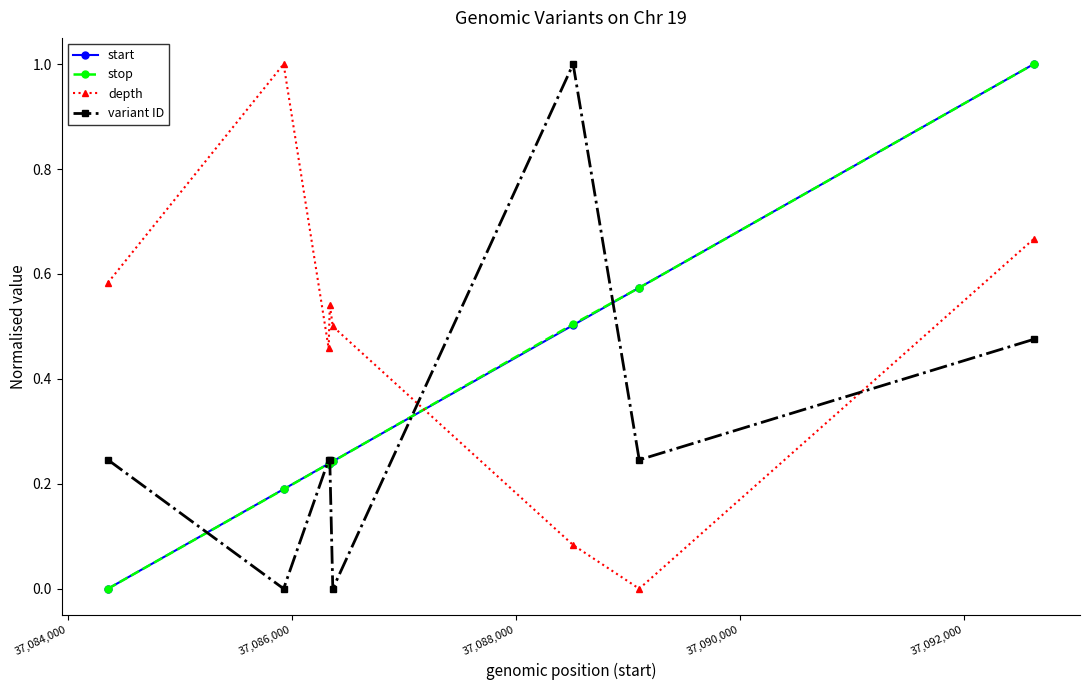

At how many categories does at least one series exceed 0?

8